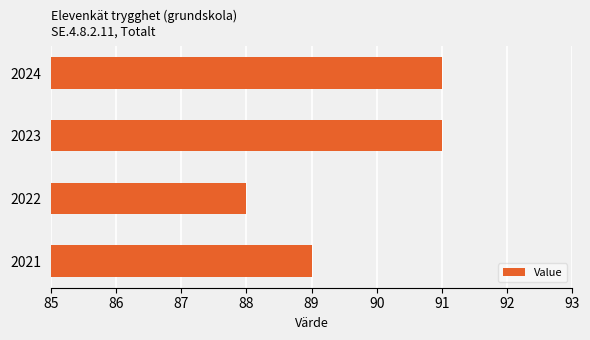

What is the sum of the values at 2021 and 2024?

180